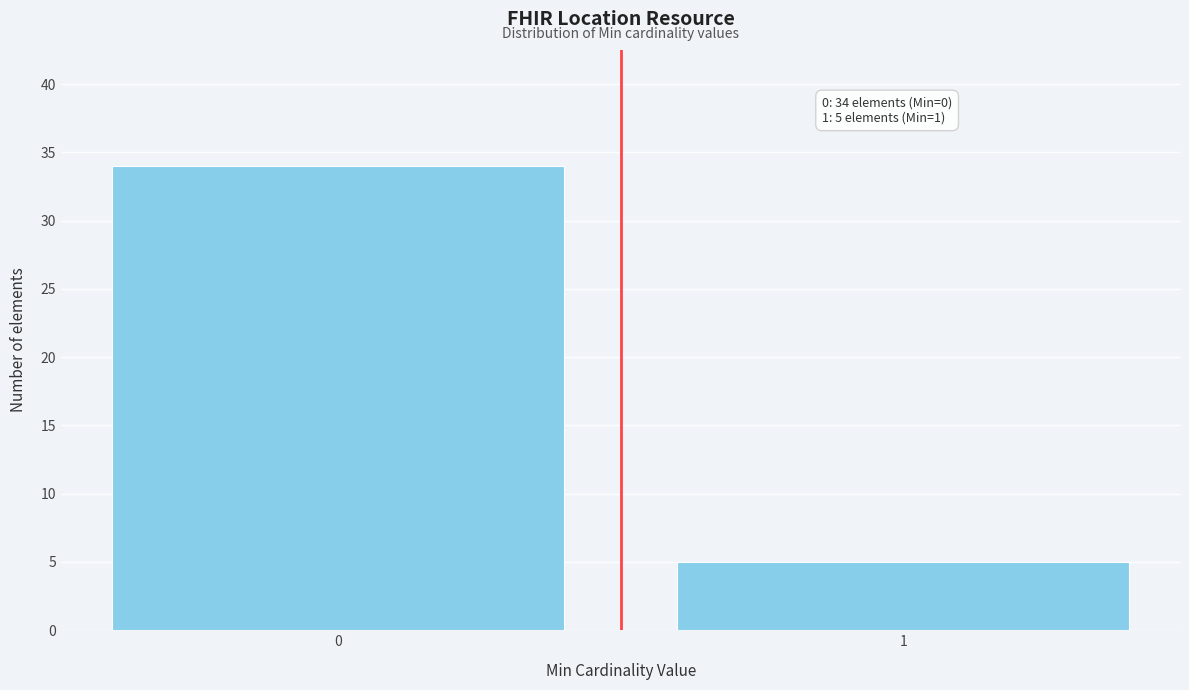

Reading left to right, extract all data points from this chart.

0=34	1=5